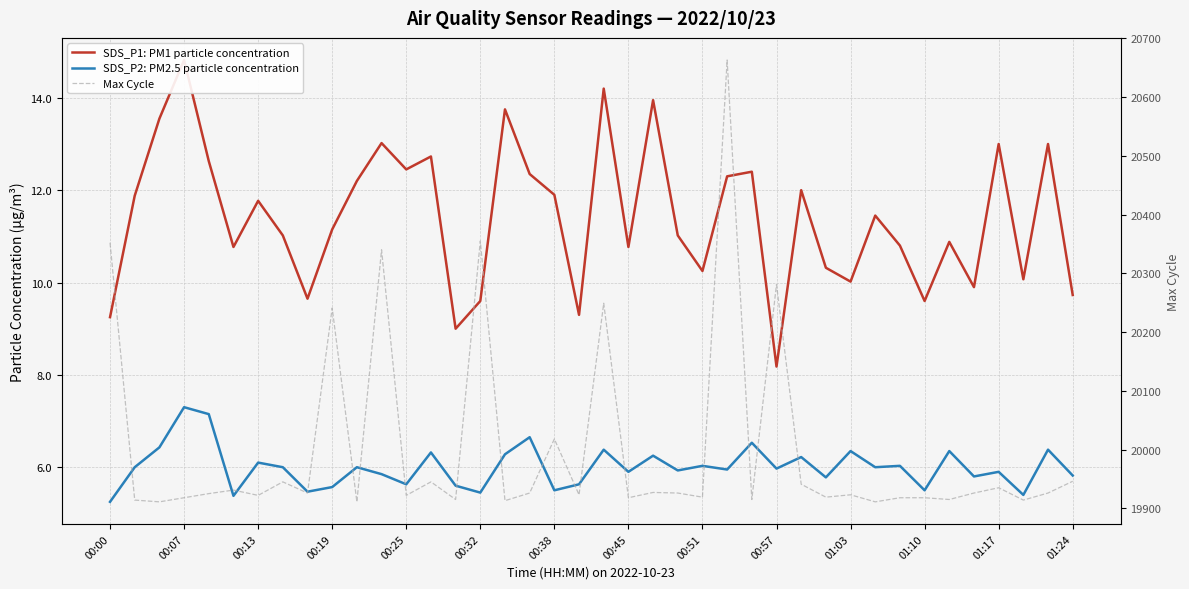

What position from the right is 00:38?

22